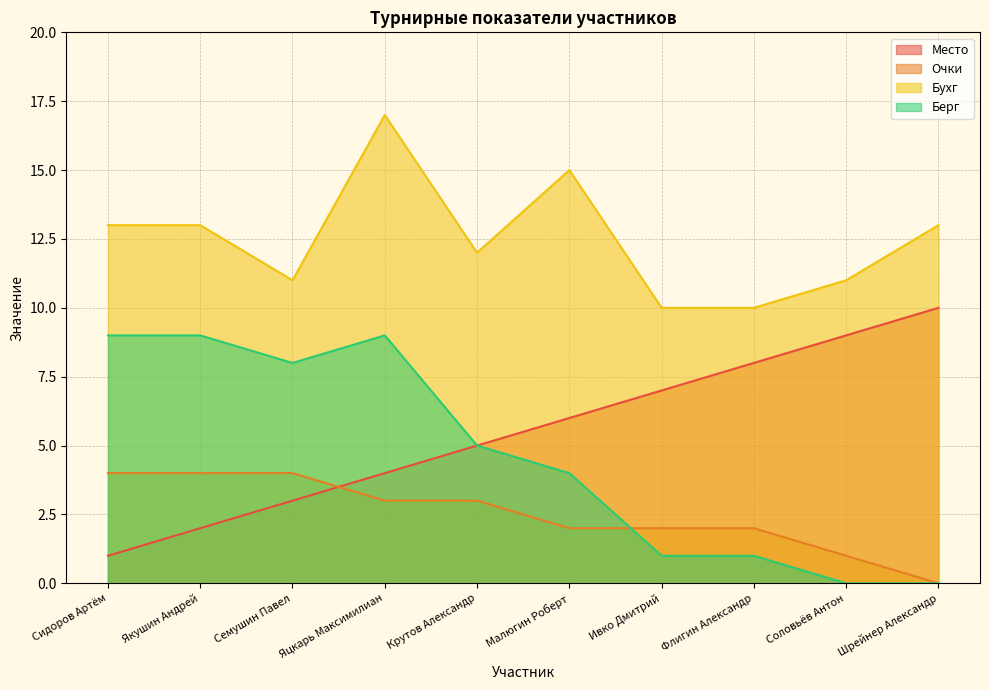

What is the average value of the Очки series?

2